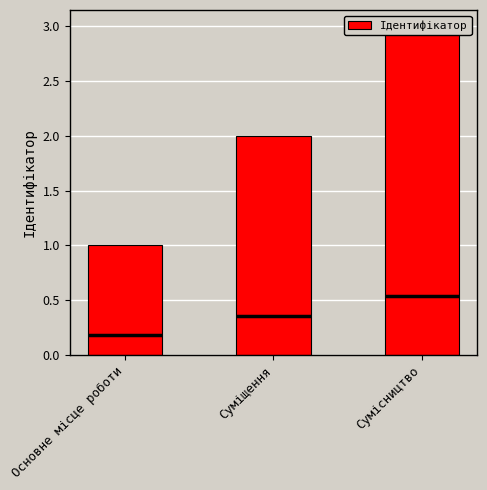

What is the sum of all values?

6